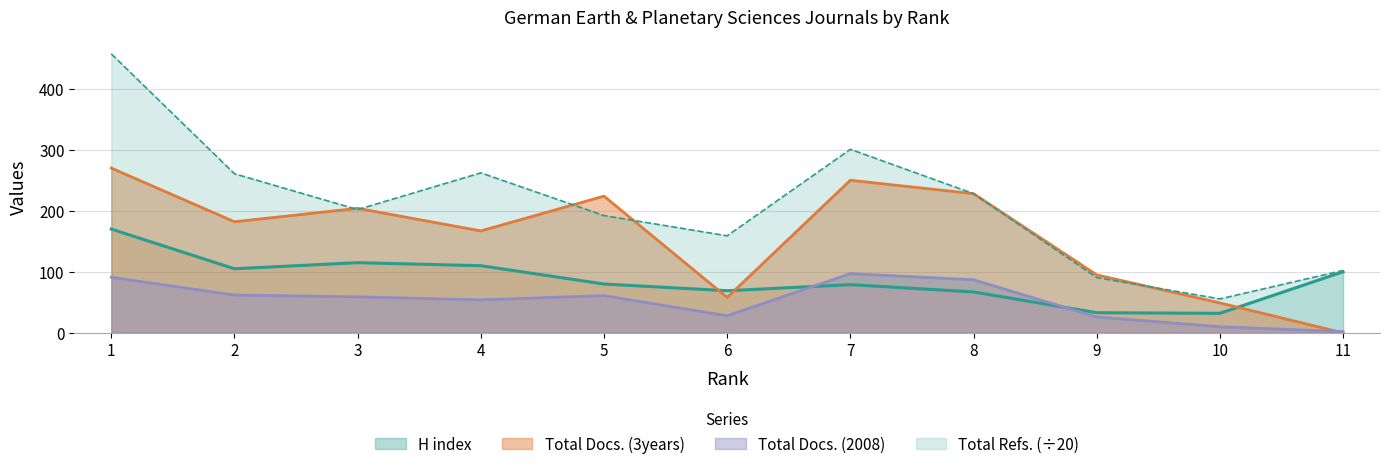

The Total Docs. (2008) series shows 3 at 11. True or false?

False